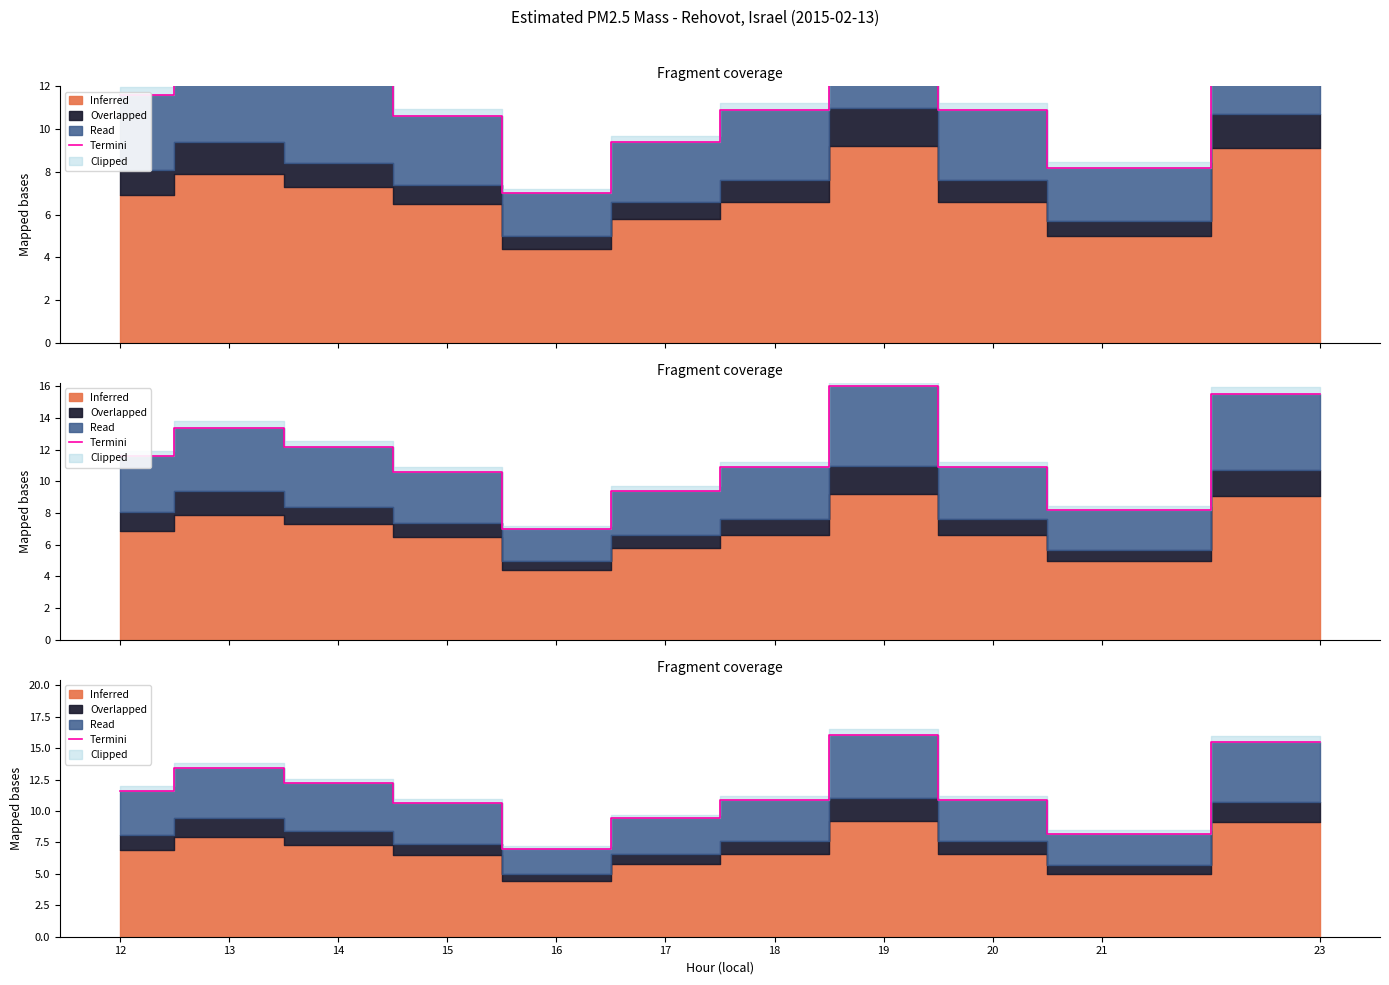

Which label corresponds to the largest value in the chart?

19